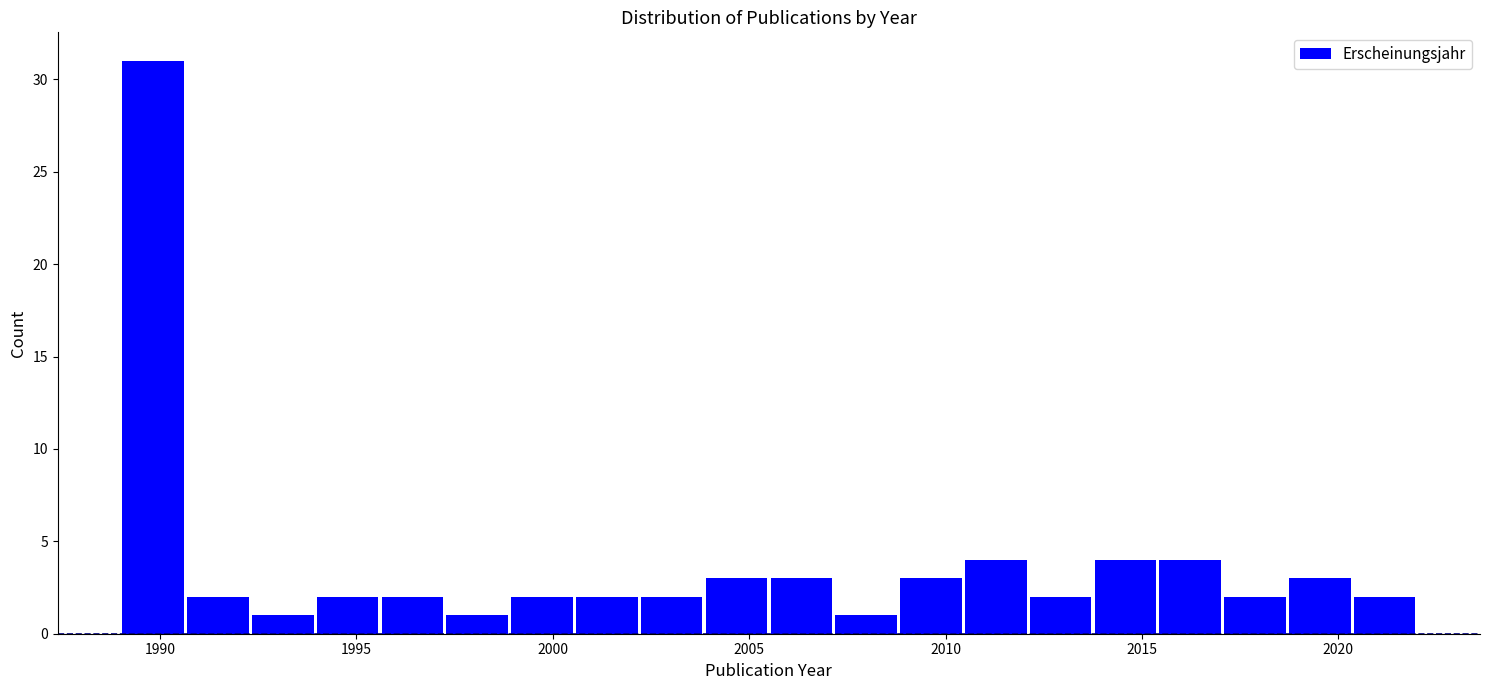

Read against the x-axis, roughly where is the centre of the tallest bar?

1990.0